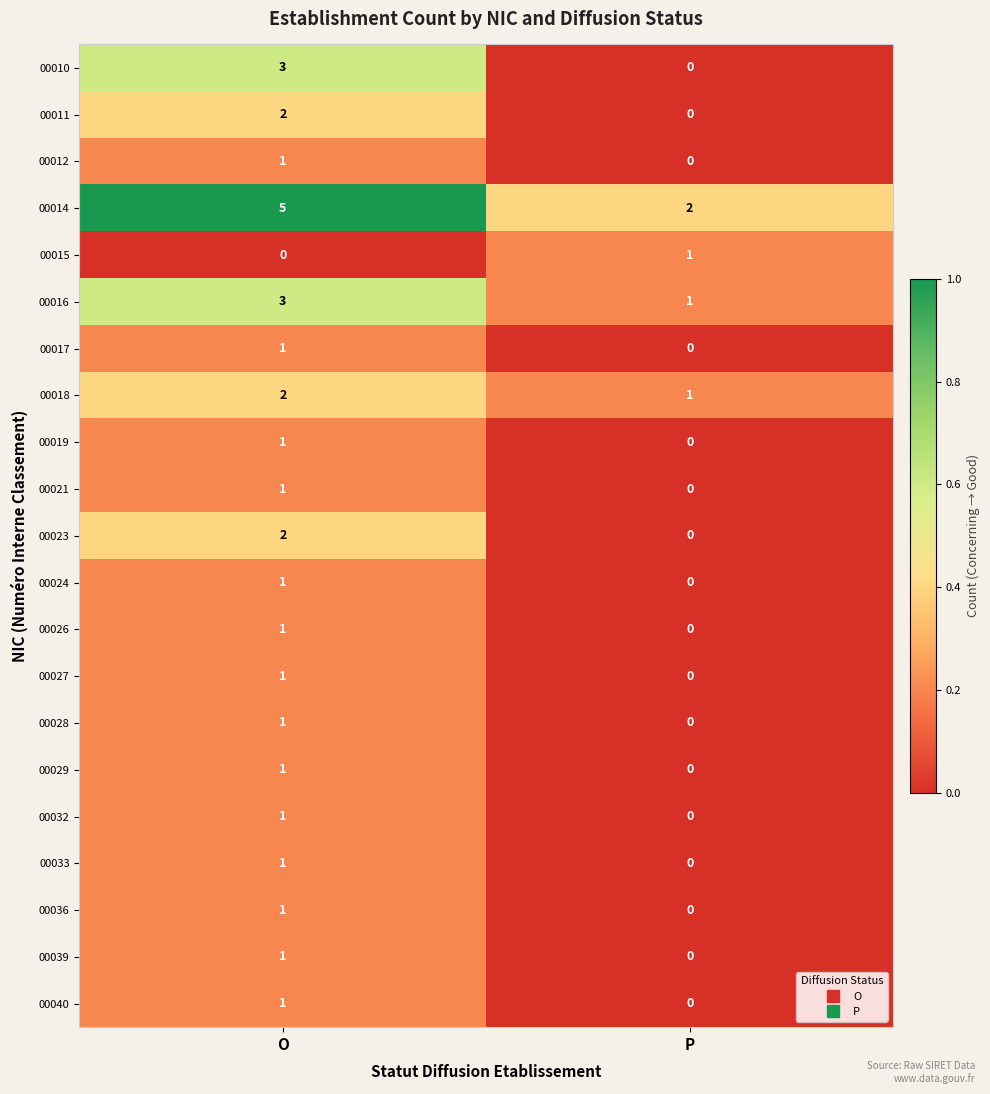

What is the greatest value displayed?

5